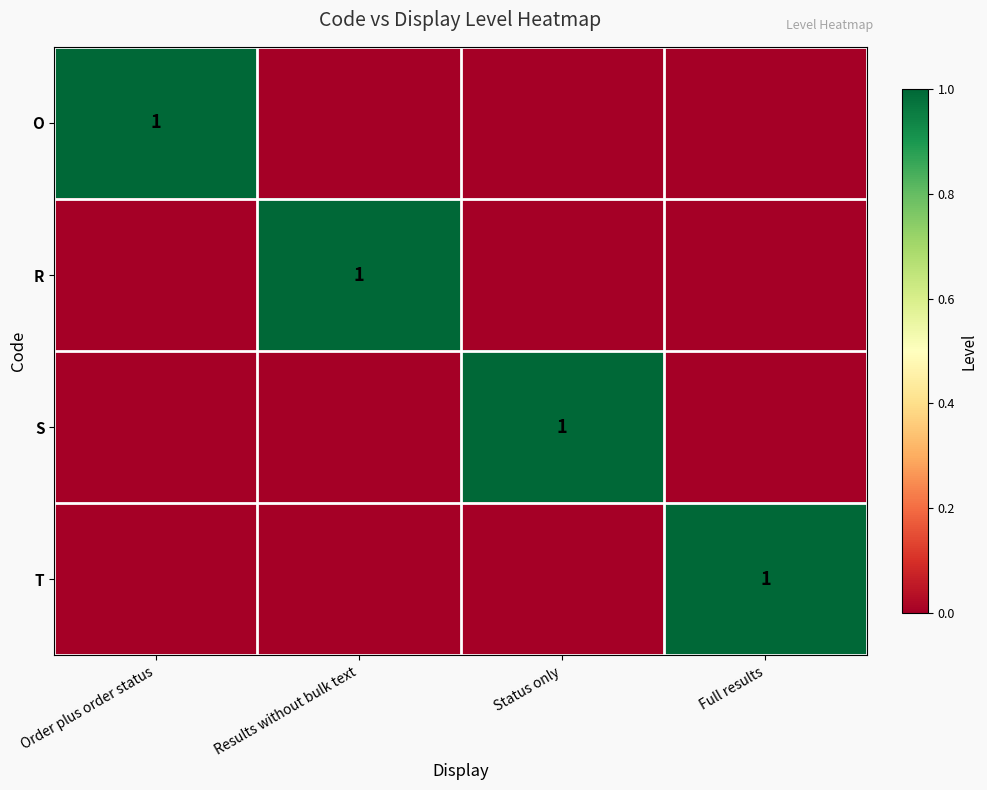

The value of T at Full results is 2. True or false?

False